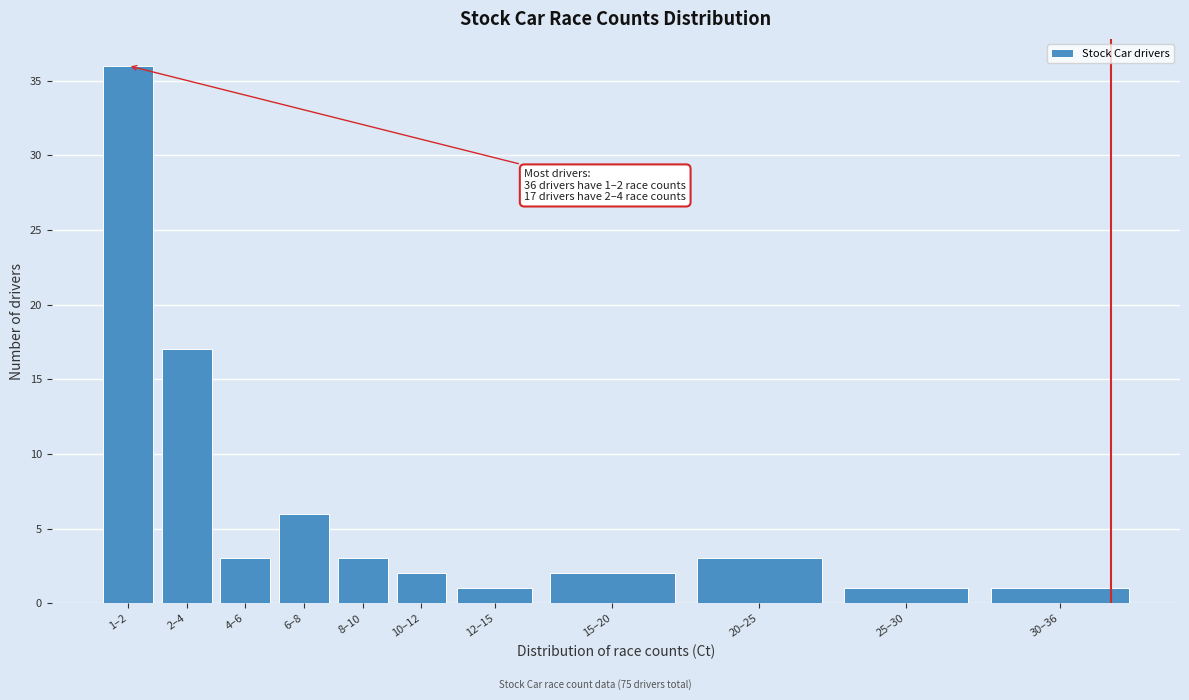

Reading right to left, extract all data points from this chart.

30–36=1	25–30=1	20–25=3	15–20=2	12–15=1	10–12=2	8–10=3	6–8=6	4–6=3	2–4=17	1–2=36